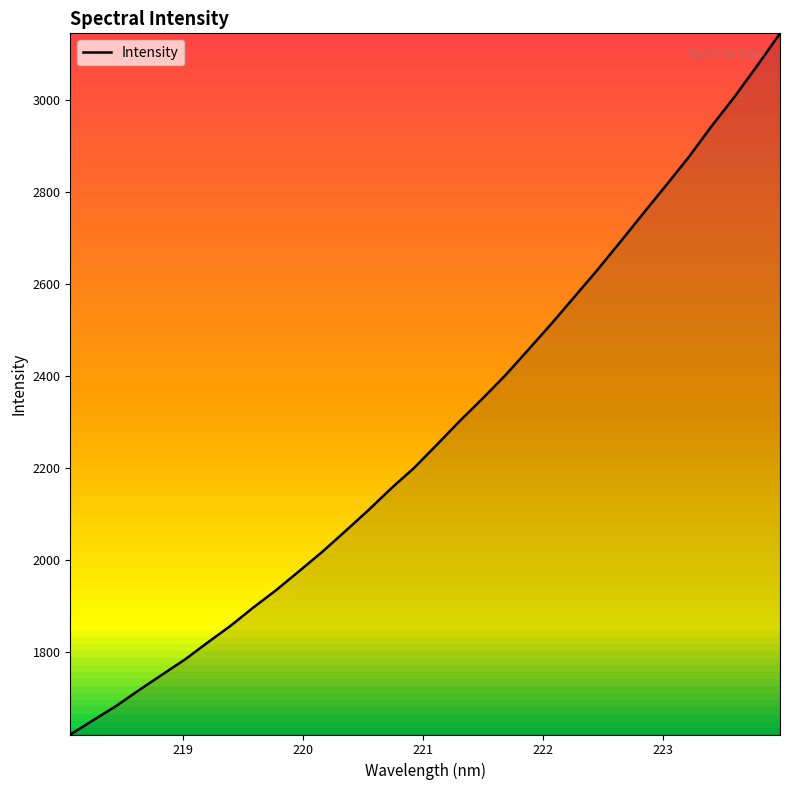

What is the sum of all values?

73007.1